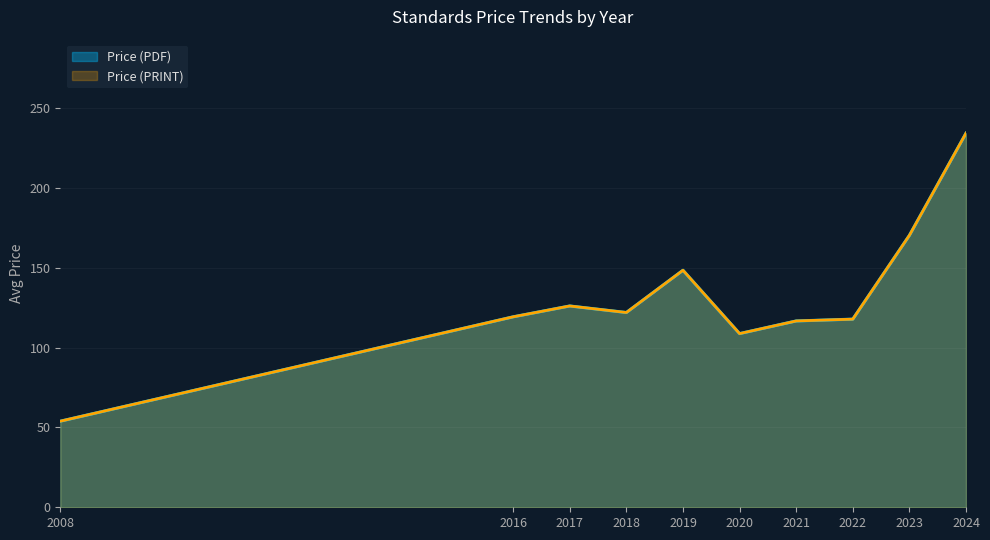

List the series in order of their peak value, lowest first.

Price (PDF), Price (PRINT)